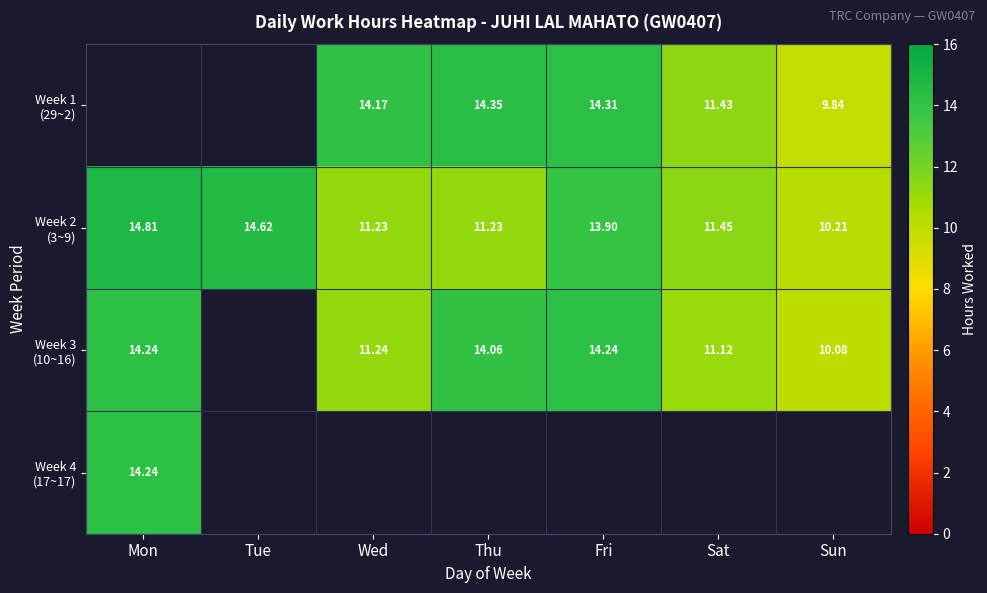

At which label does Week 2 (3~9) reach its minimum?

Sun